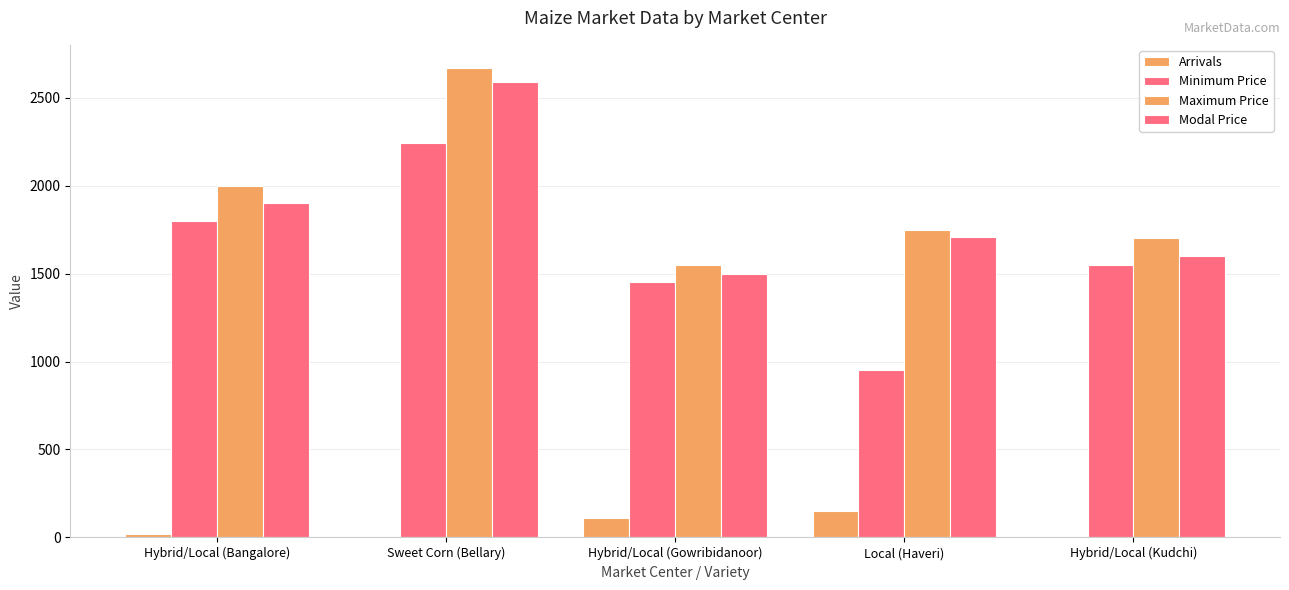

Are the bars grouped side by side (vs. stacked)?

Yes